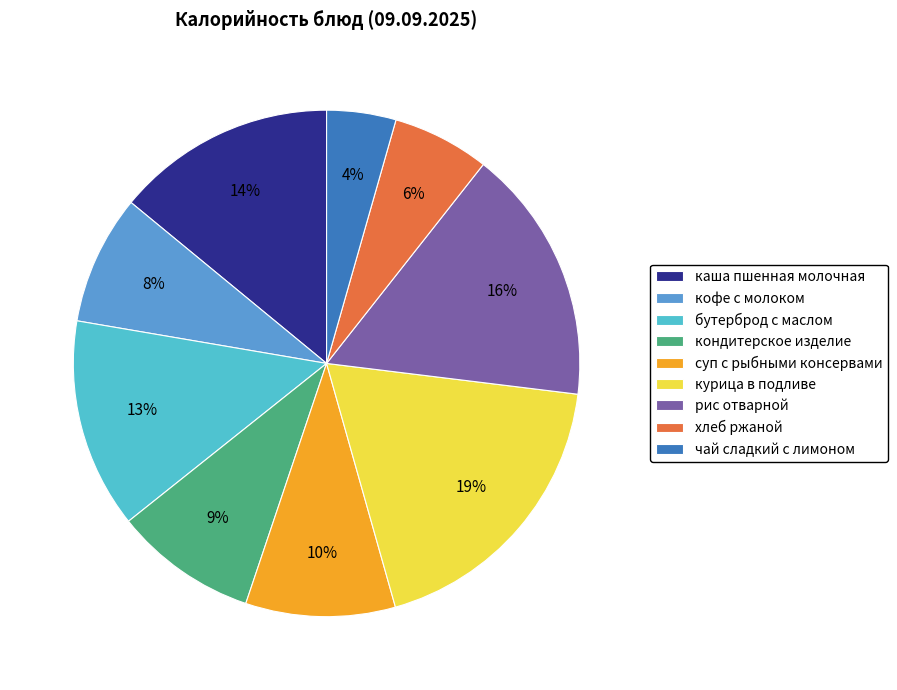

How many segments does this pie chart have?

9